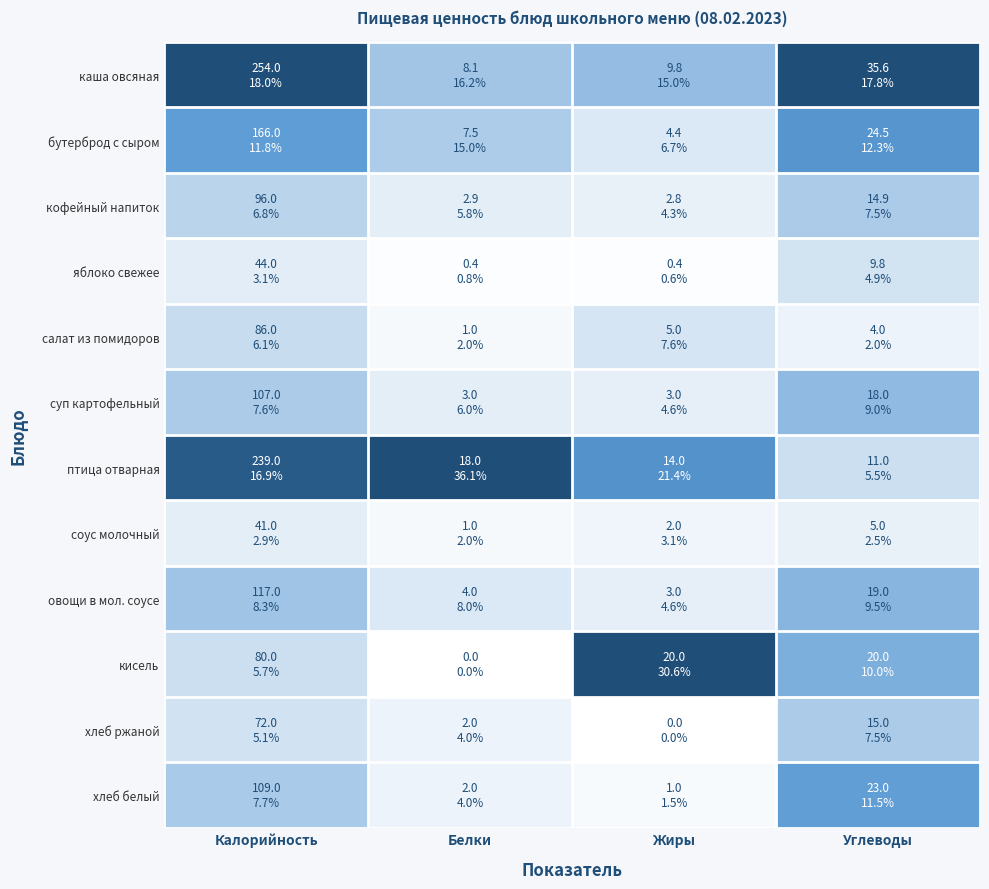

At Белки, list the series in order from largest to smallest.

птица отварная, каша овсяная, бутерброд с сыром, овощи в мол. соусе, суп картофельный, кофейный напиток, хлеб ржаной, хлеб белый, салат из помидоров, соус молочный, яблоко свежее, кисель